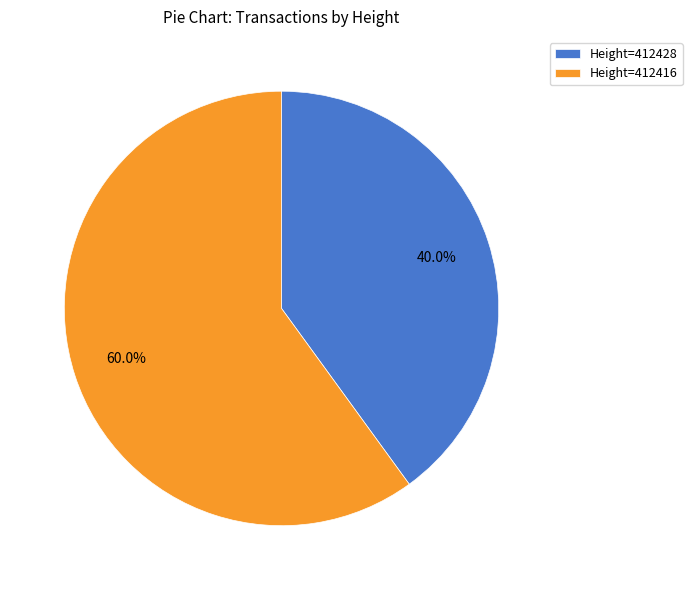

Is there a majority slice in this chart?

Yes